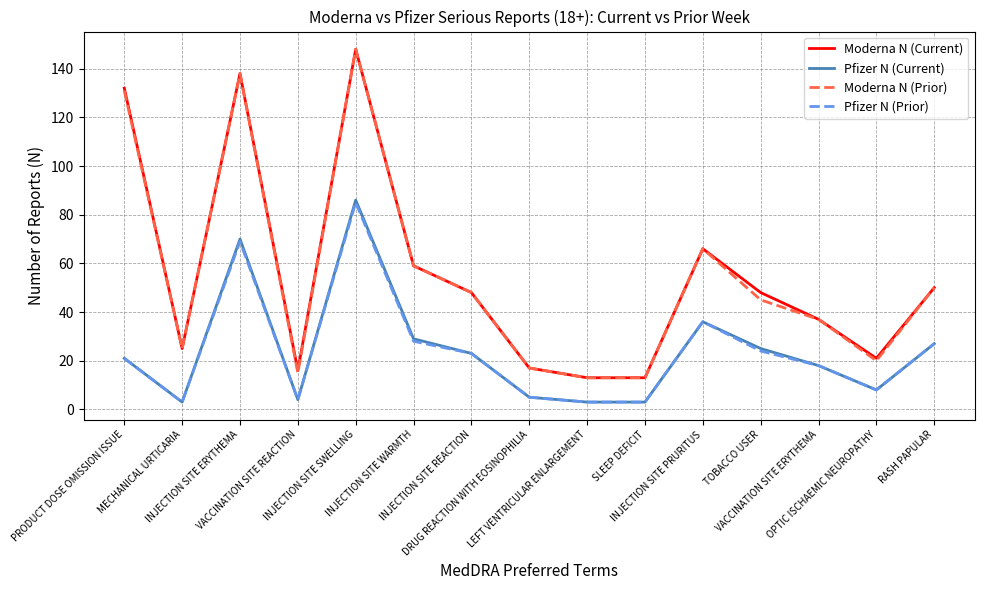

Reading left to right, extract all data points from this chart.

Moderna N (Current): 132	25	138	16	148	59	48	17	13	13	66	48	37	21	50
Pfizer N (Current): 21	3	70	4	86	29	23	5	3	3	36	25	18	8	27
Moderna N (Prior): 131	25	138	15	148	59	48	17	13	13	66	45	37	20	50
Pfizer N (Prior): 21	3	69	4	85	28	23	5	3	3	36	24	18	8	27